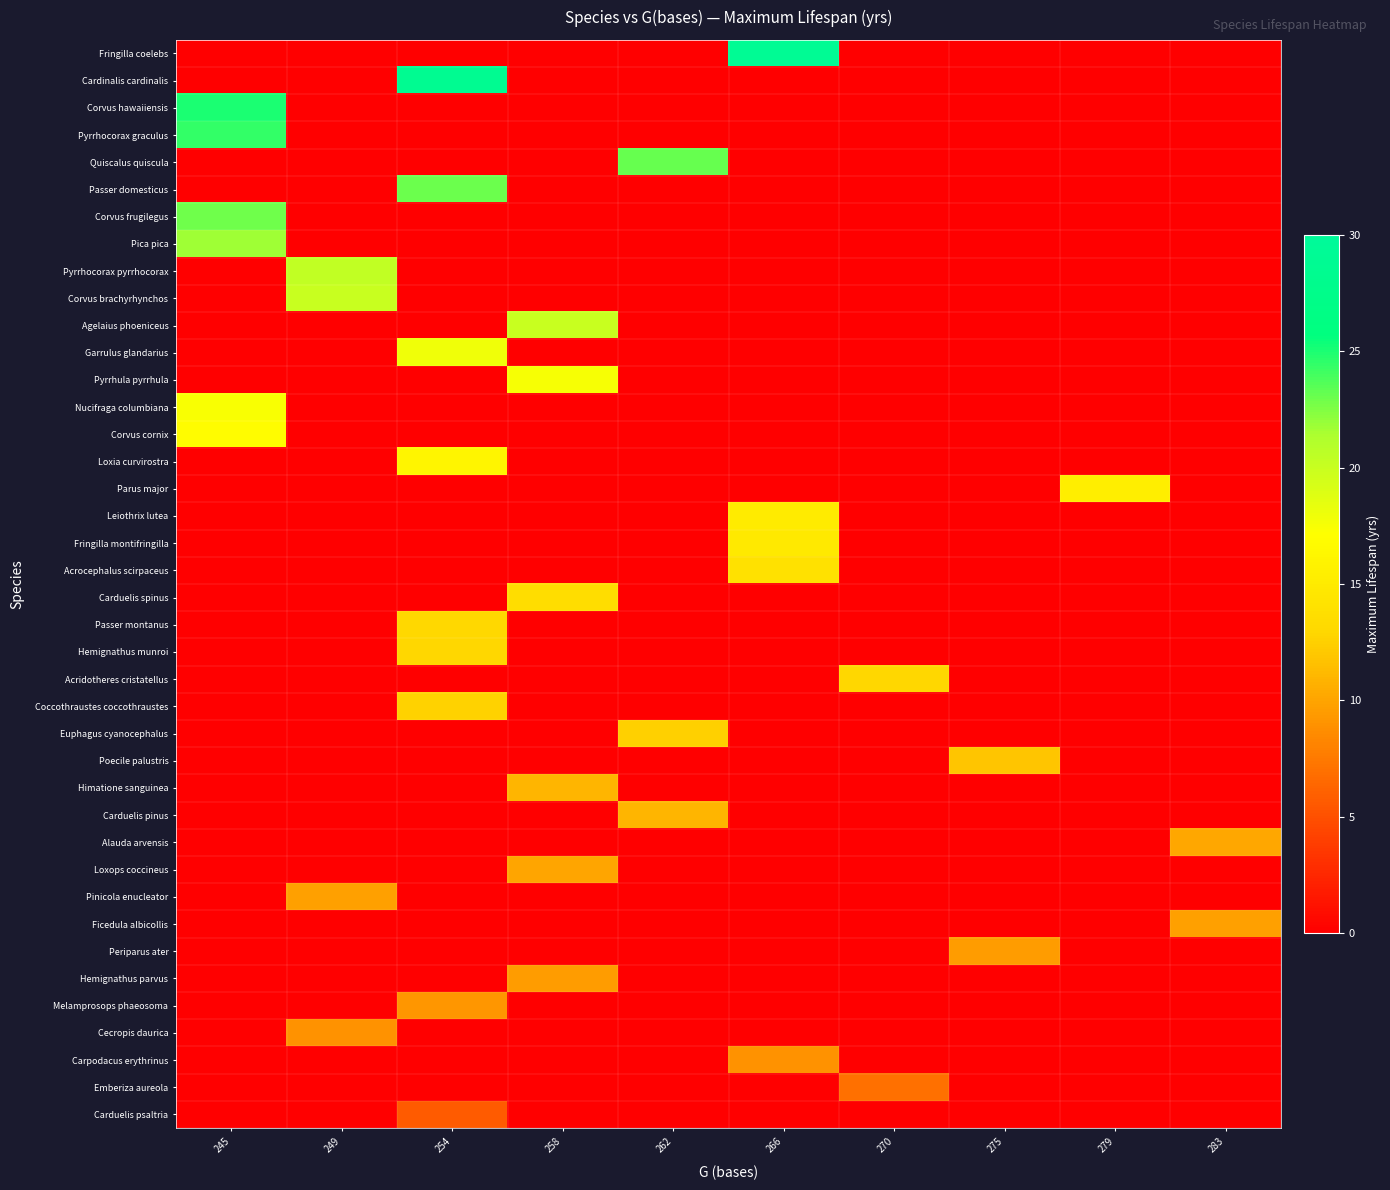

Which label corresponds to the largest value in the chart?

266